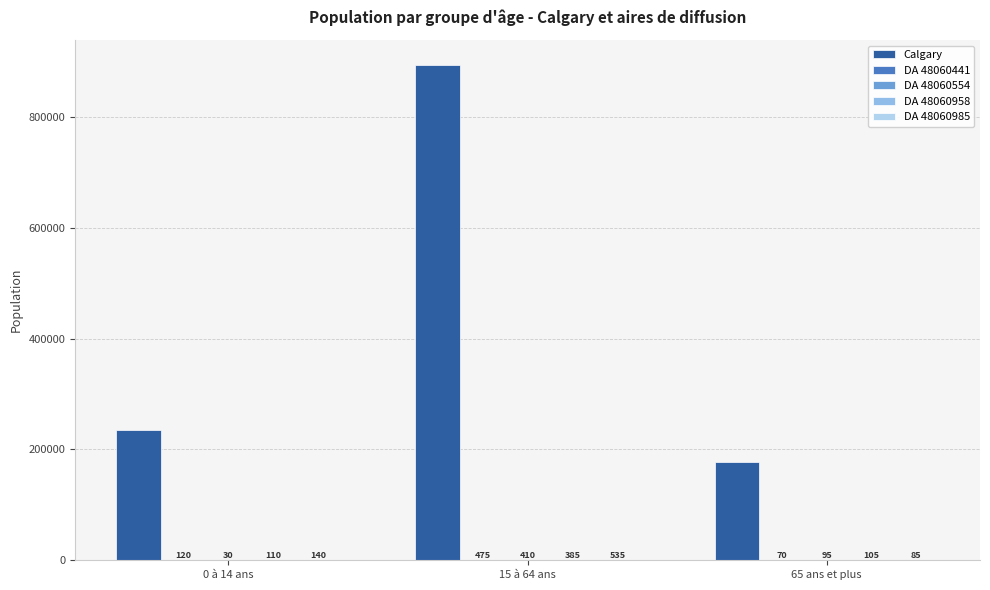

Which series has the largest range (max minus min)?

Calgary